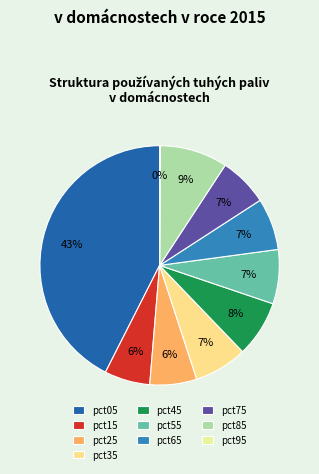

How many slices are in this pie chart?

10